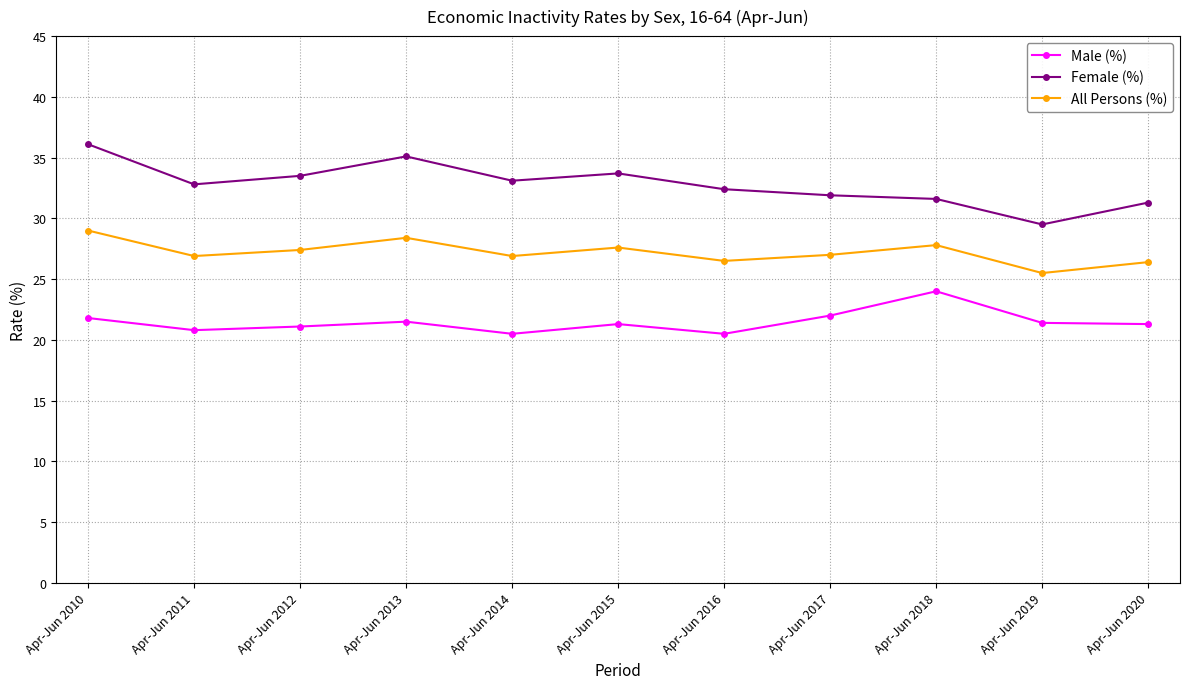

At Apr-Jun 2018, list the series in order from smallest to largest.

Male (%), All Persons (%), Female (%)